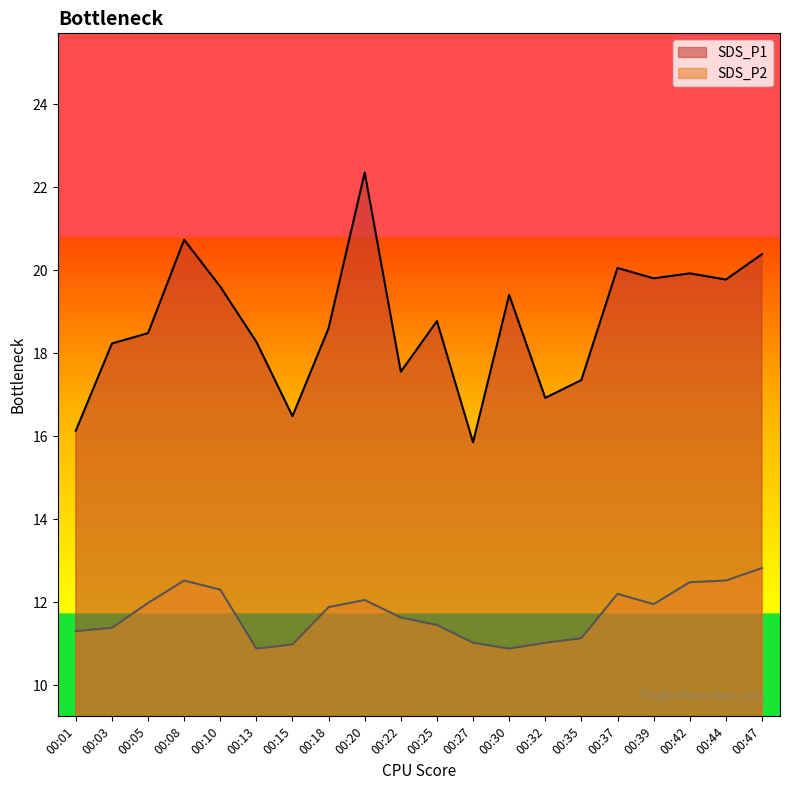

At which label is SDS_P1 closest to 19?

00:25